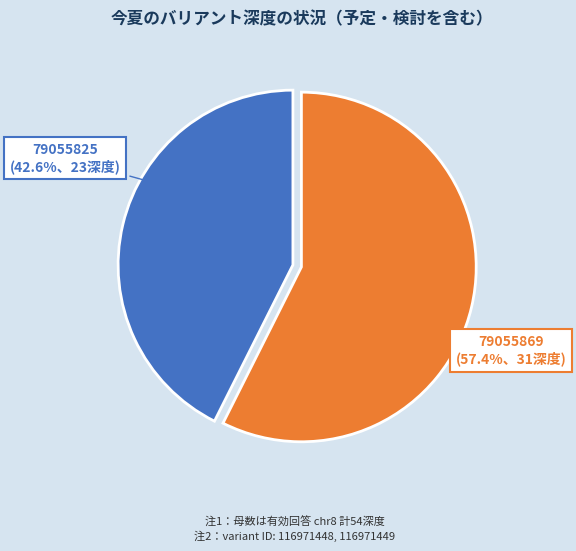

Is there a majority slice in this chart?

Yes